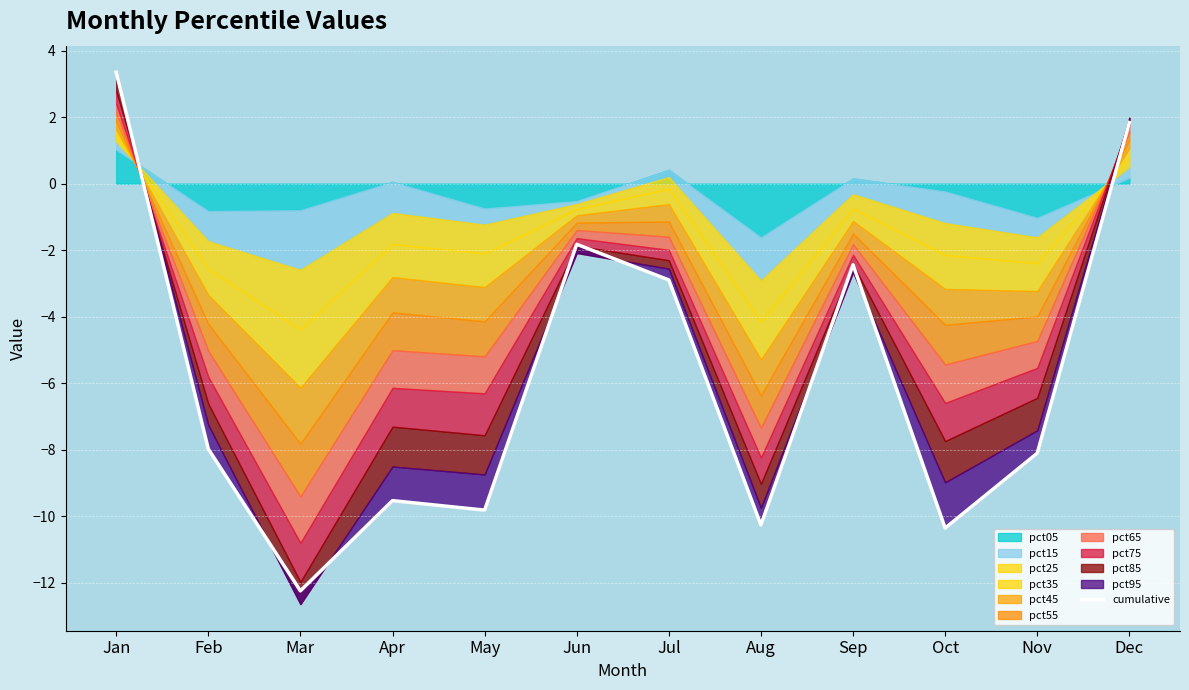

Where is the first local maximum?

Apr